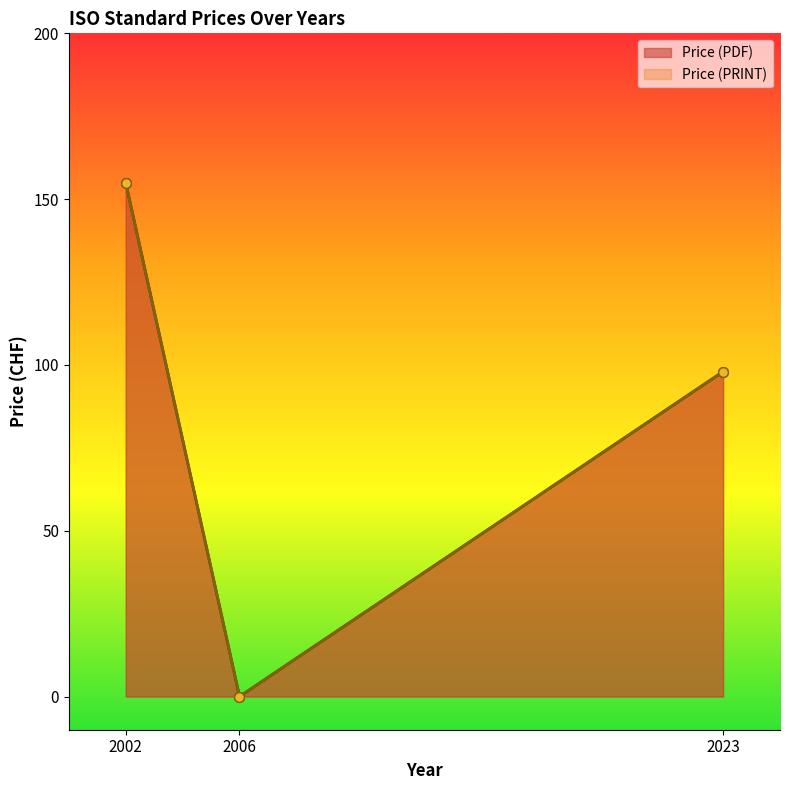

How many values in the Price (PDF) series are below 98?

1